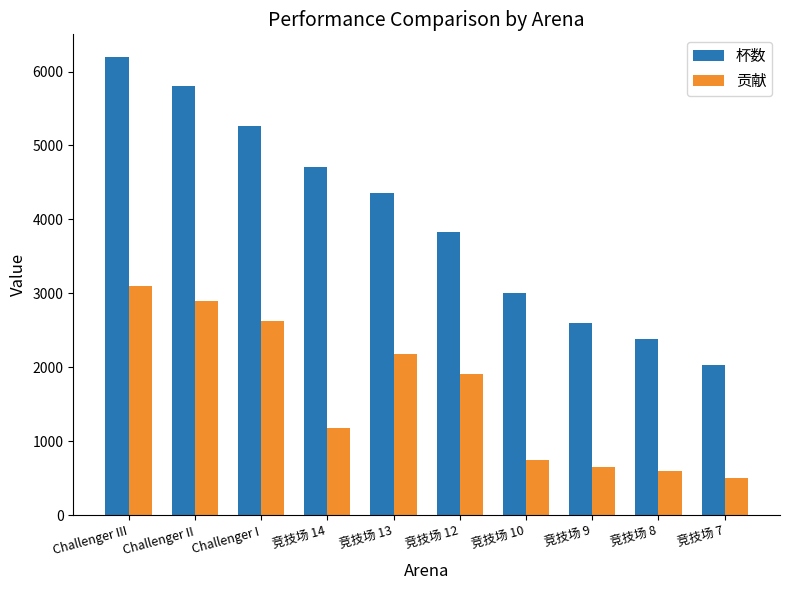

Reading right to left, transcribe all the data shown in this chart.

杯数: 2030	2389	2600	3000	3834	4361	4710	5258	5802	6193
贡献: 507	597	650	750	1917	2180	1178	2629	2901	3096